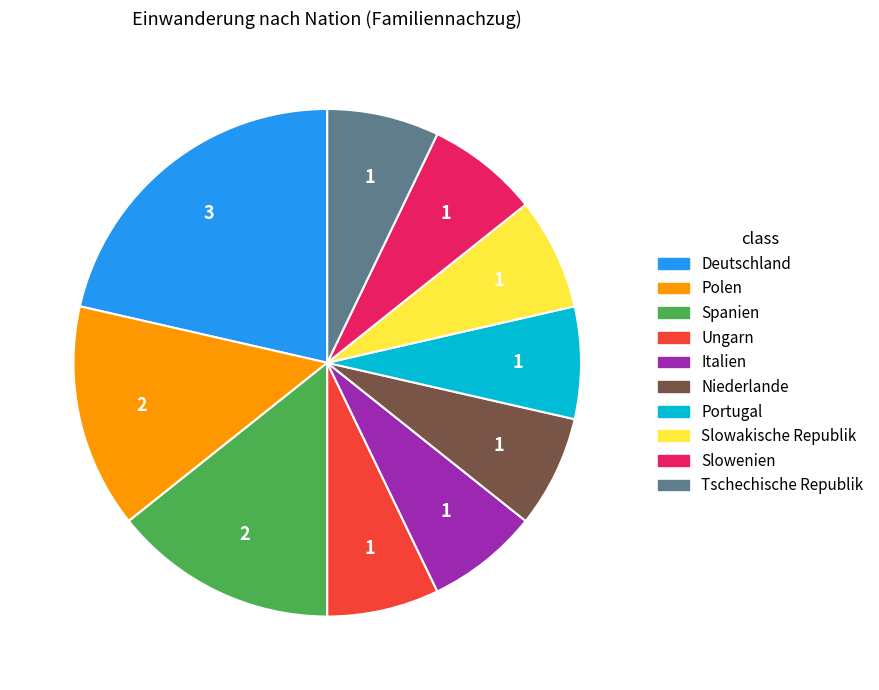

Which slice is the largest?

Deutschland